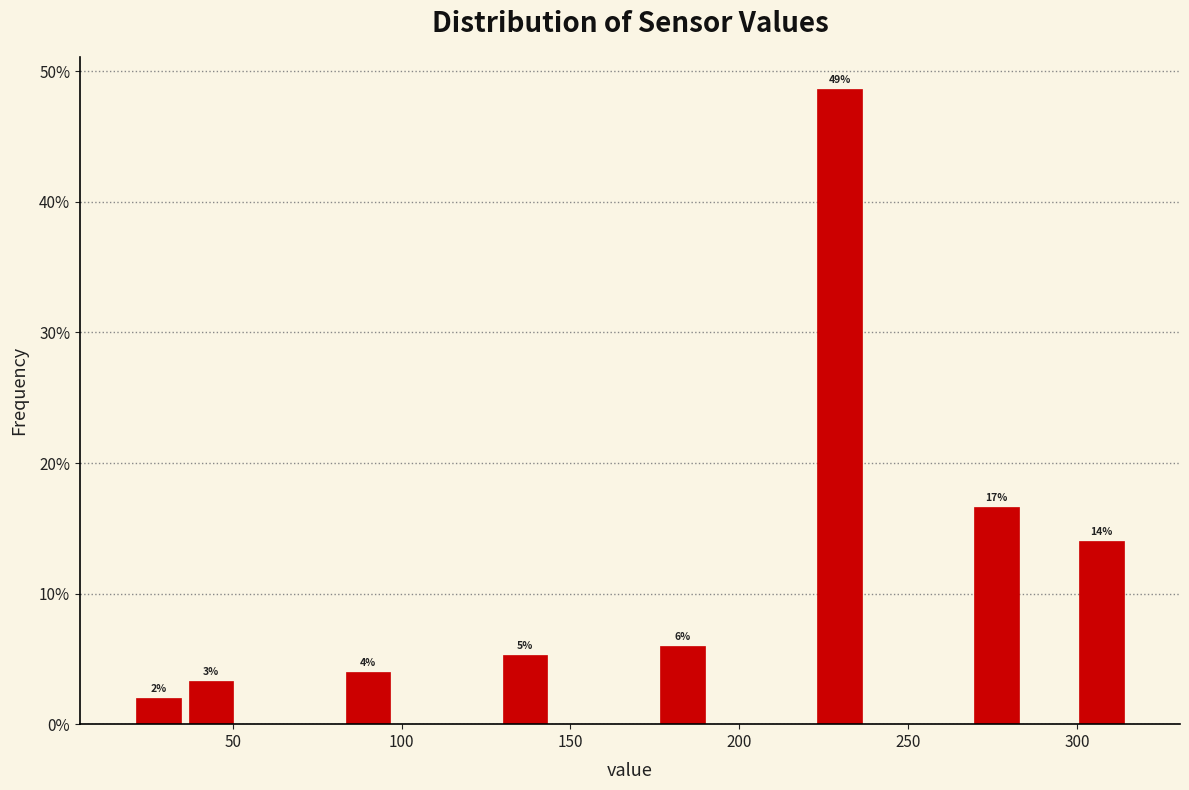

Read against the x-axis, roughly where is the centre of the tallest bar?

230